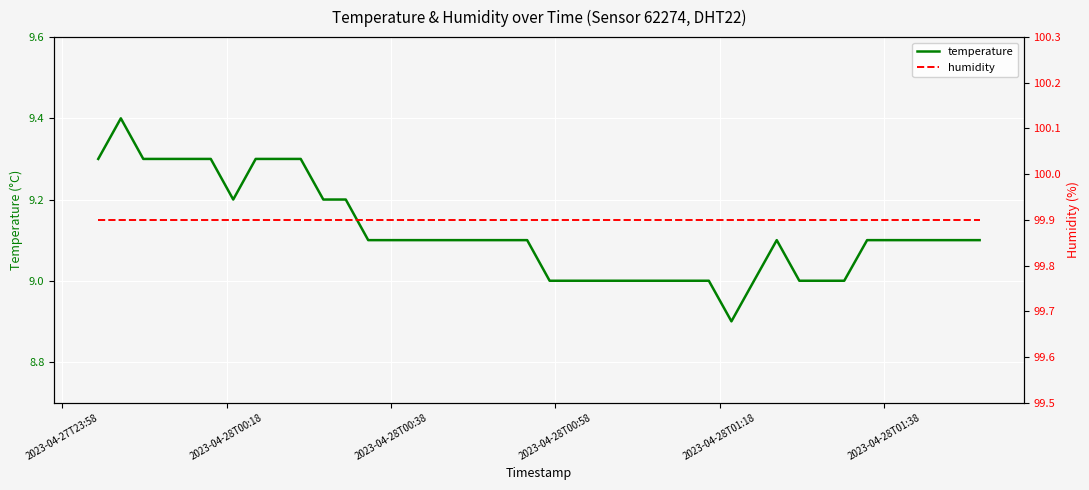

What is the maximum value for temperature?

9.4